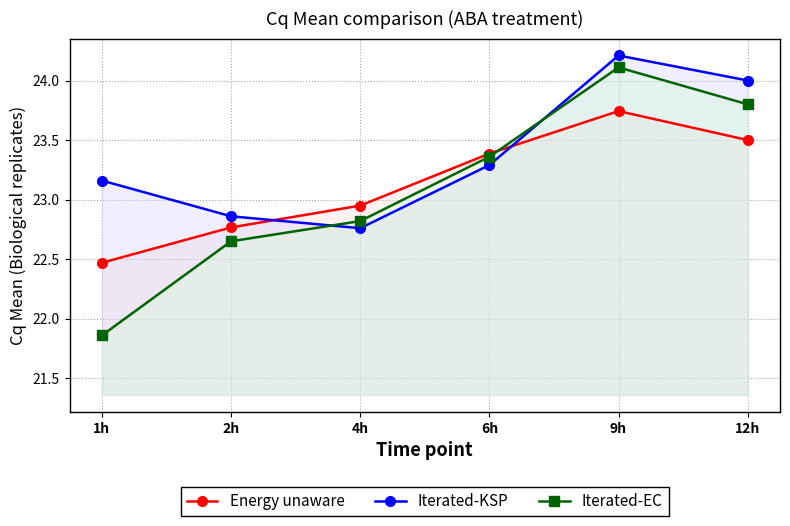

After their last crossing, which series has the higher values: Energy unaware or Iterated-EC?

Iterated-EC